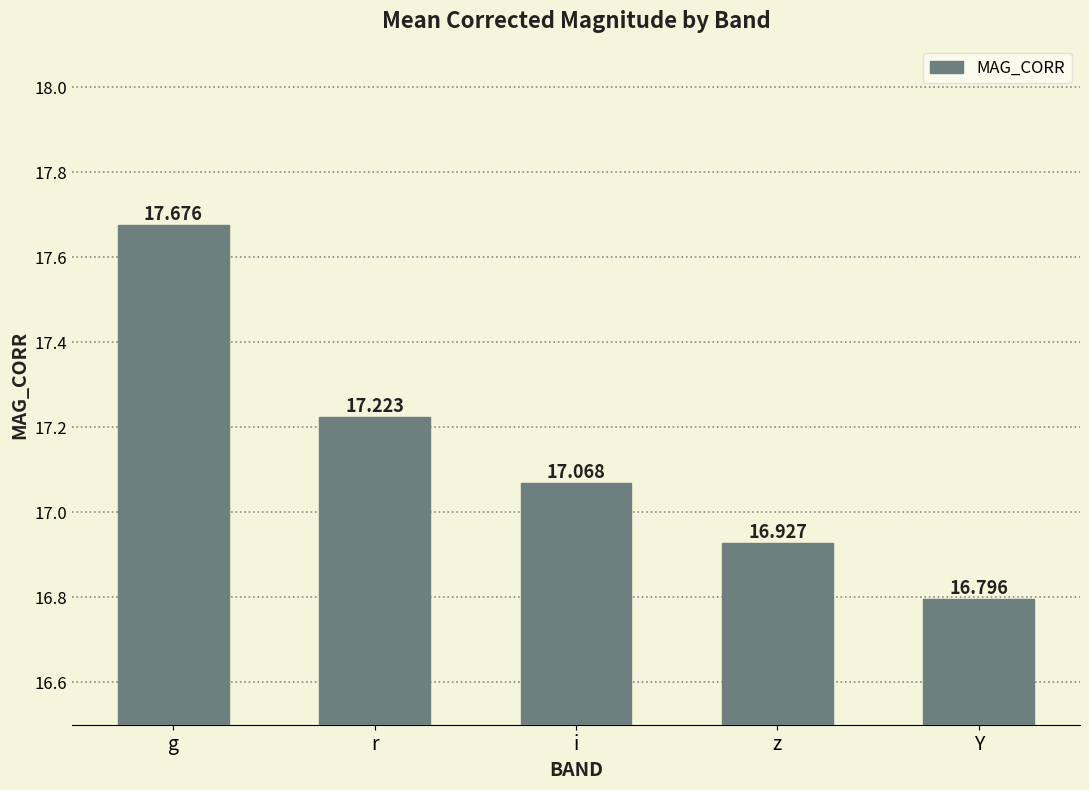

True or false: the data shows 16.9 at z.

True